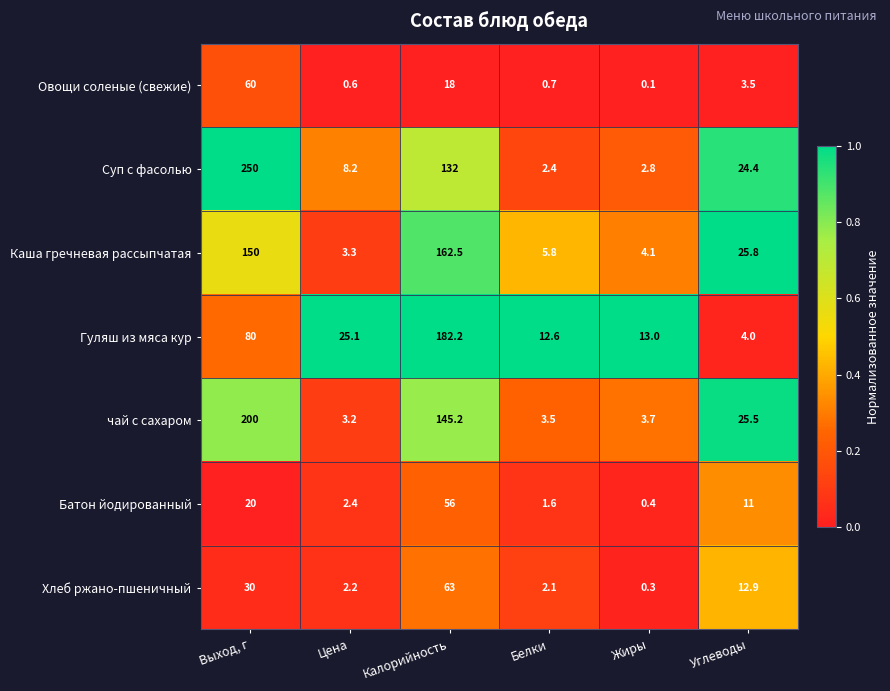

How many categories are shown in the chart?

6